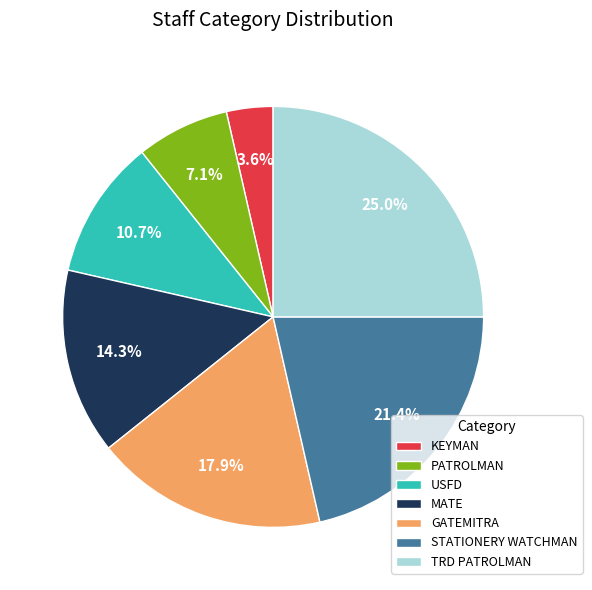

Does GATEMITRA represent more than half of the total?

No